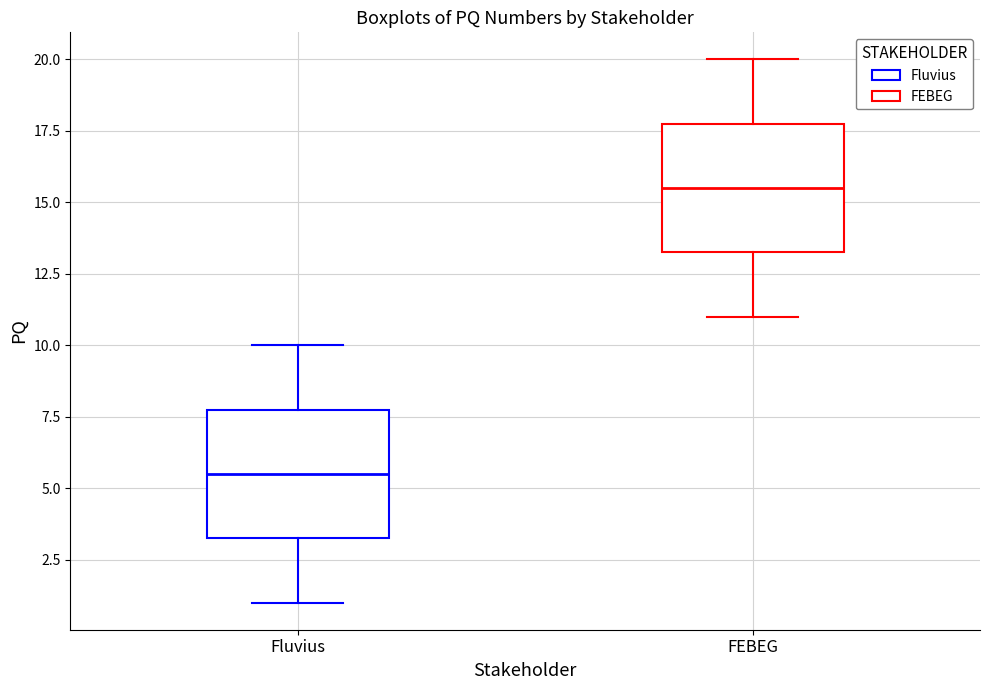

Where is the lower edge of the box for FEBEG on the y-axis? The values are not printed on the chart, so give them approximately, as read against the axis.

13.5